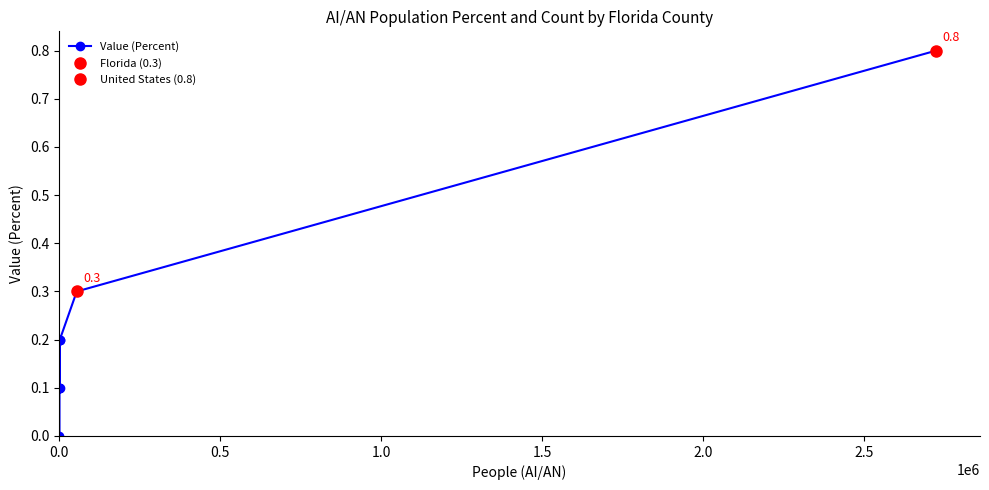

How many lines are shown in the chart?

1